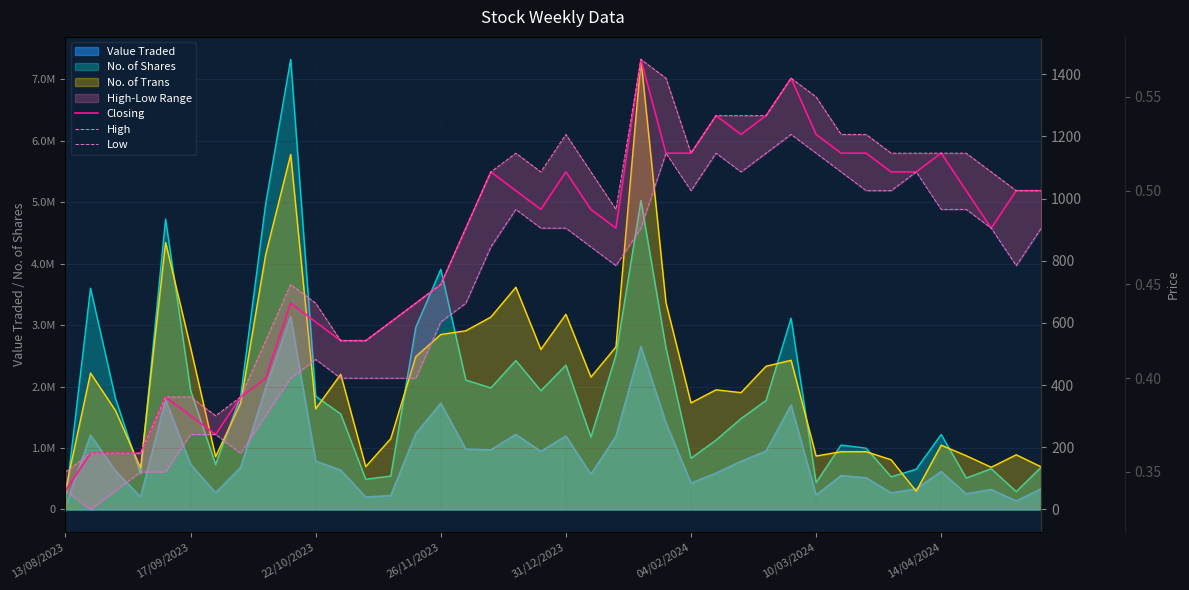

True or false: Low has a value of 0.5 at 17.

True